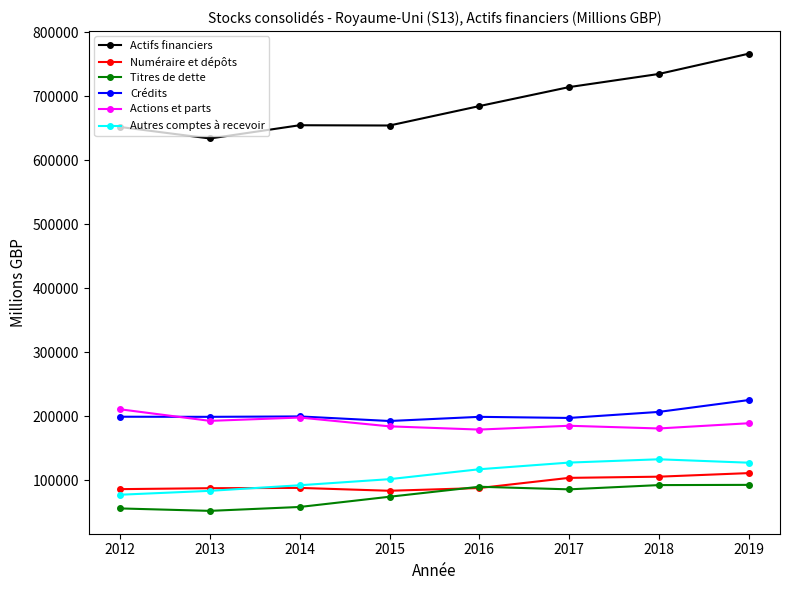

Which series has the largest range (max minus min)?

Actifs financiers